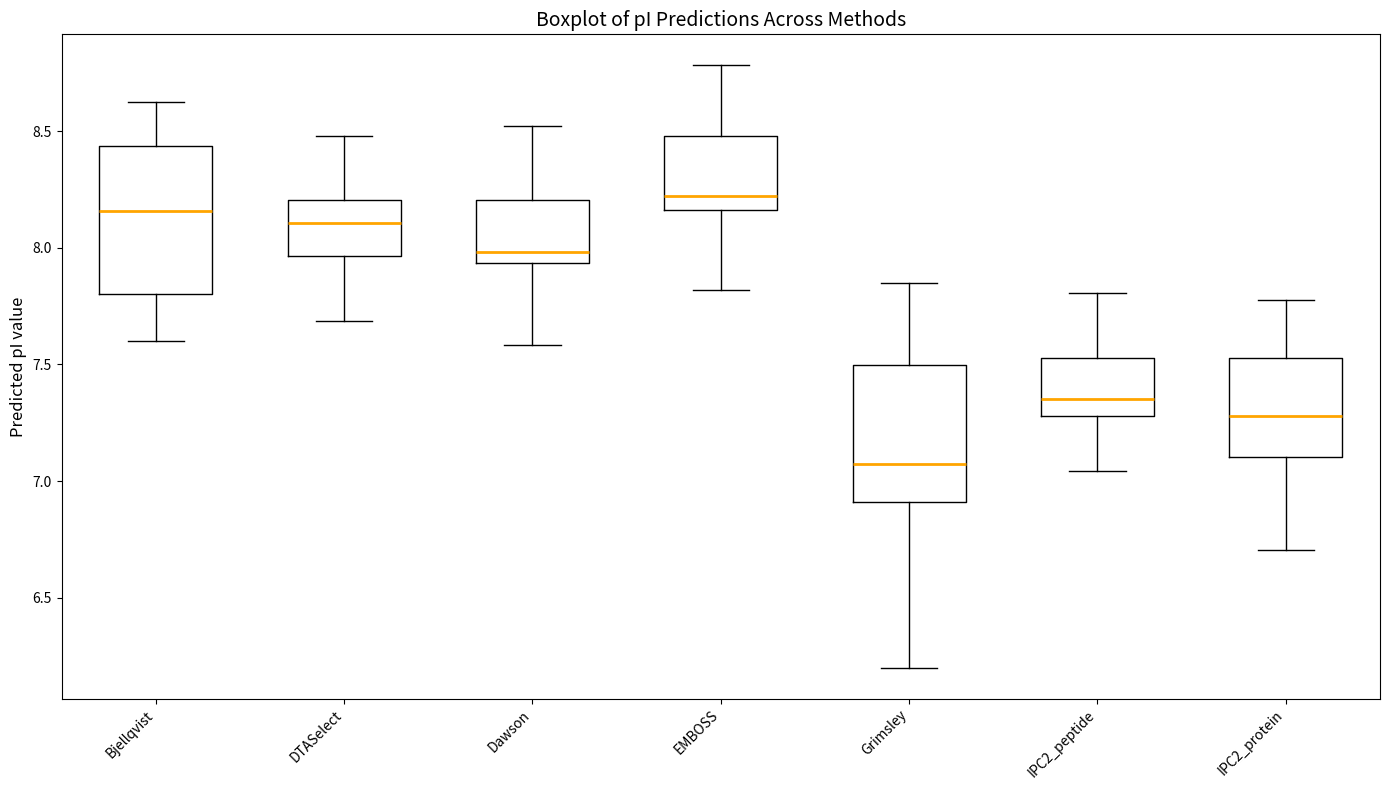

Reading left to right, read every box against the y-axis: the position of its median line, the range the box covers, and the ends of its whiskers. The values are not printed on the chart, so give them approximately, as read against the axis.

Bjellqvist: median 8.15, box 7.80 to 8.45, whiskers 7.60 to 8.60
DTASelect: median 8.10, box 7.95 to 8.20, whiskers 7.70 to 8.50
Dawson: median 8.00, box 7.95 to 8.20, whiskers 7.60 to 8.50
EMBOSS: median 8.20, box 8.15 to 8.50, whiskers 7.80 to 8.80
Grimsley: median 7.05, box 6.90 to 7.50, whiskers 6.20 to 7.85
IPC2_peptide: median 7.35, box 7.30 to 7.55, whiskers 7.05 to 7.80
IPC2_protein: median 7.30, box 7.10 to 7.55, whiskers 6.70 to 7.80